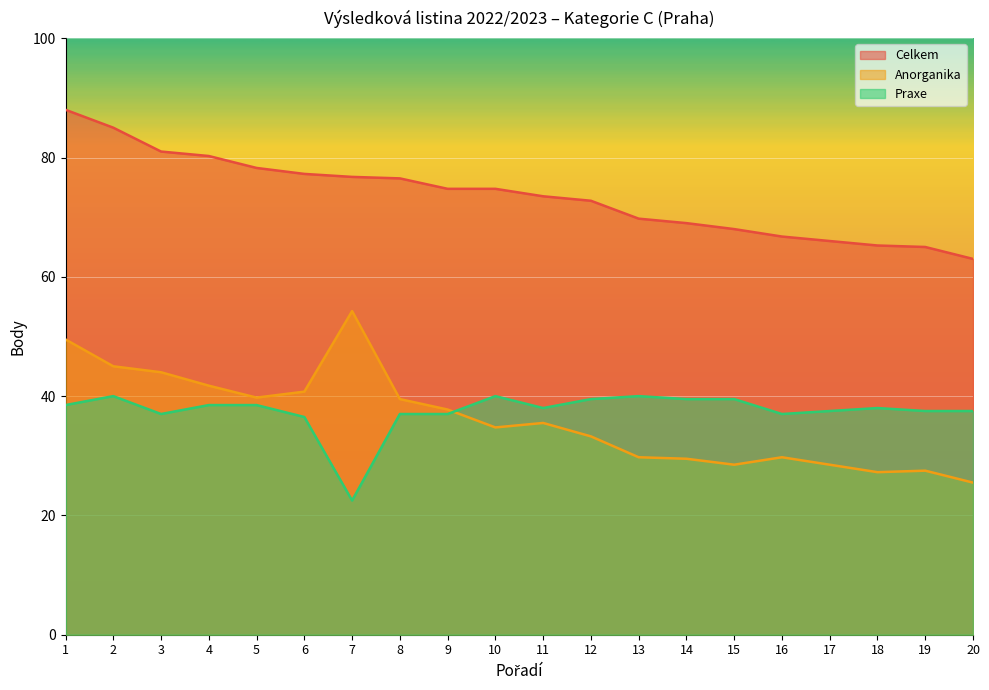

Reading left to right, transcribe all the data shown in this chart.

Celkem: 88.0	85.0	81.0	80.2	78.2	77.2	76.8	76.5	74.8	74.8	73.5	72.8	69.8	69.0	68.0	66.8	66.0	65.2	65.0	63.0
Anorganika: 49.5	45.0	44.0	41.8	39.8	40.8	54.2	39.5	37.8	34.8	35.5	33.2	29.8	29.5	28.5	29.8	28.5	27.2	27.5	25.5
Praxe: 38.5	40.0	37.0	38.5	38.5	36.5	22.5	37.0	37.0	40.0	38.0	39.5	40.0	39.5	39.5	37.0	37.5	38.0	37.5	37.5